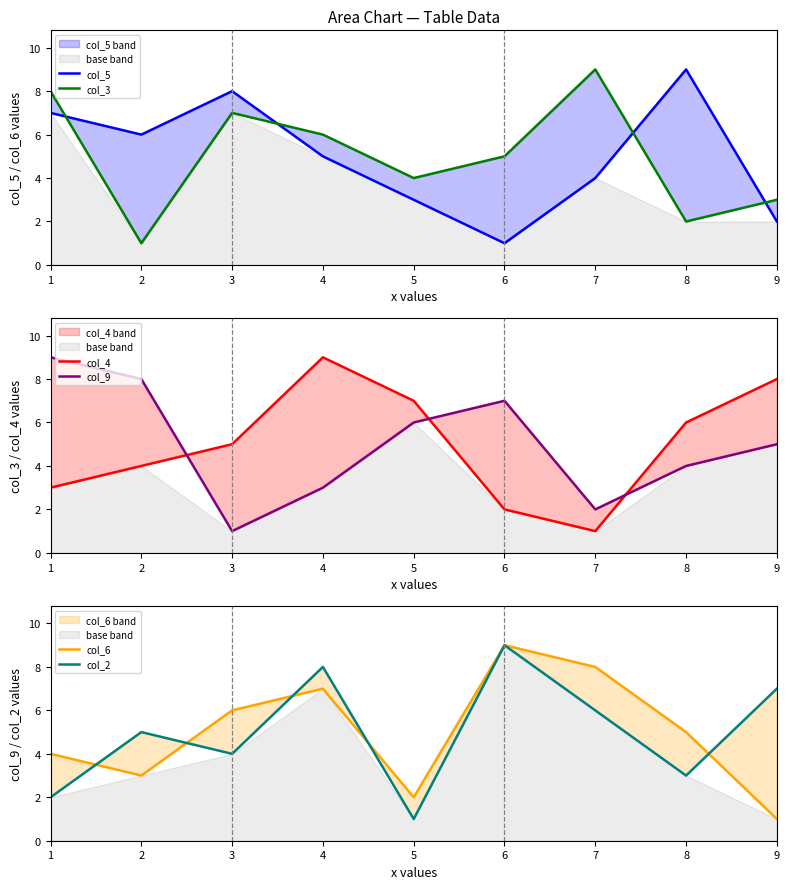

What is the value of the col_4 point at the 9th from the left?

8